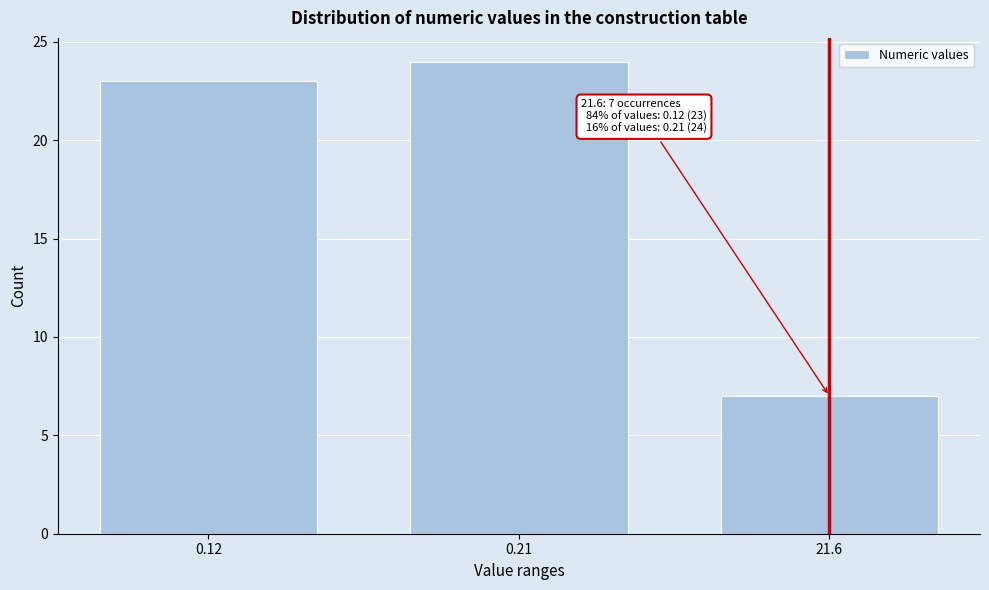

Reading left to right, list all the values displayed in this chart.

0.12=23	0.21=24	21.6=7